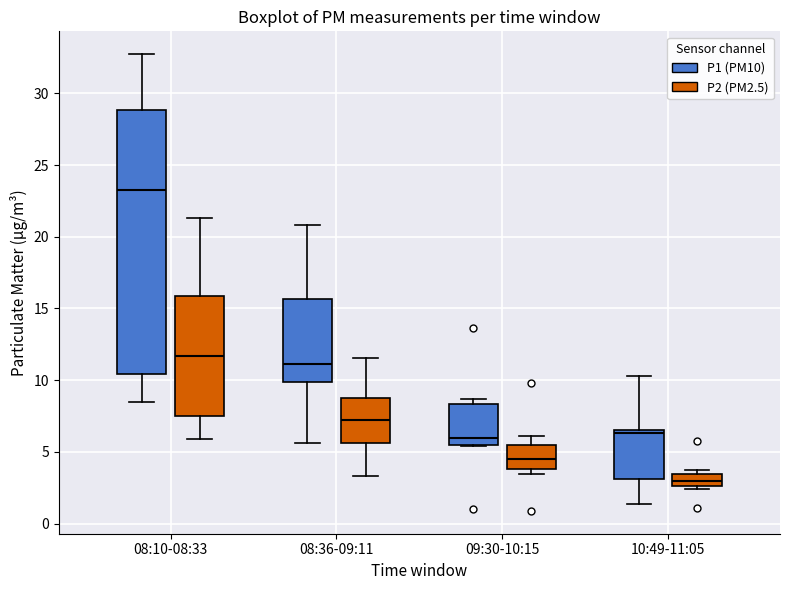

Where does the median line of the box for 08:10-08:33 (P2 (PM2.5)) sit on the y-axis? The values are not printed on the chart, so give them approximately, as read against the axis.

11.5